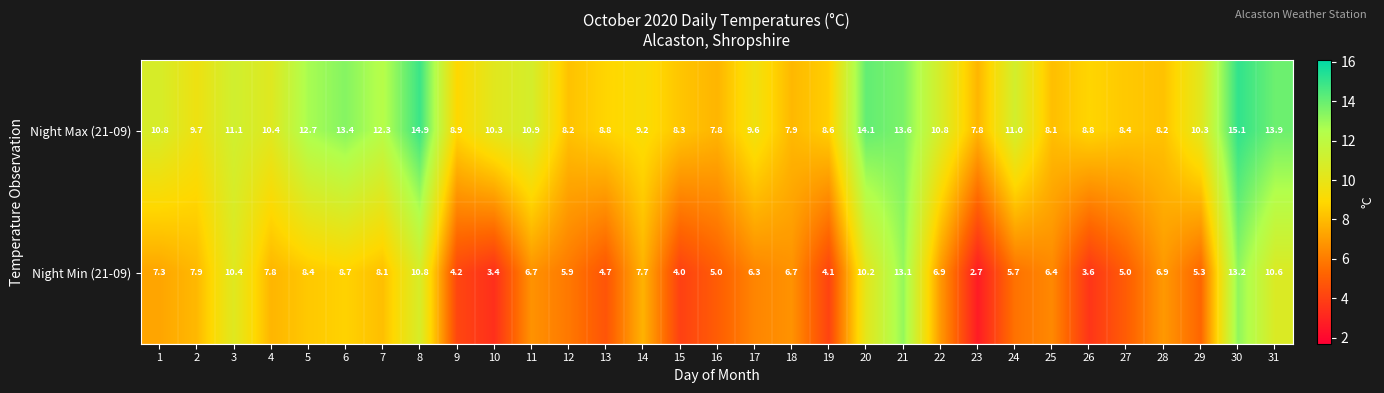

Read the Night Max (21-09) value at 29.

10.3